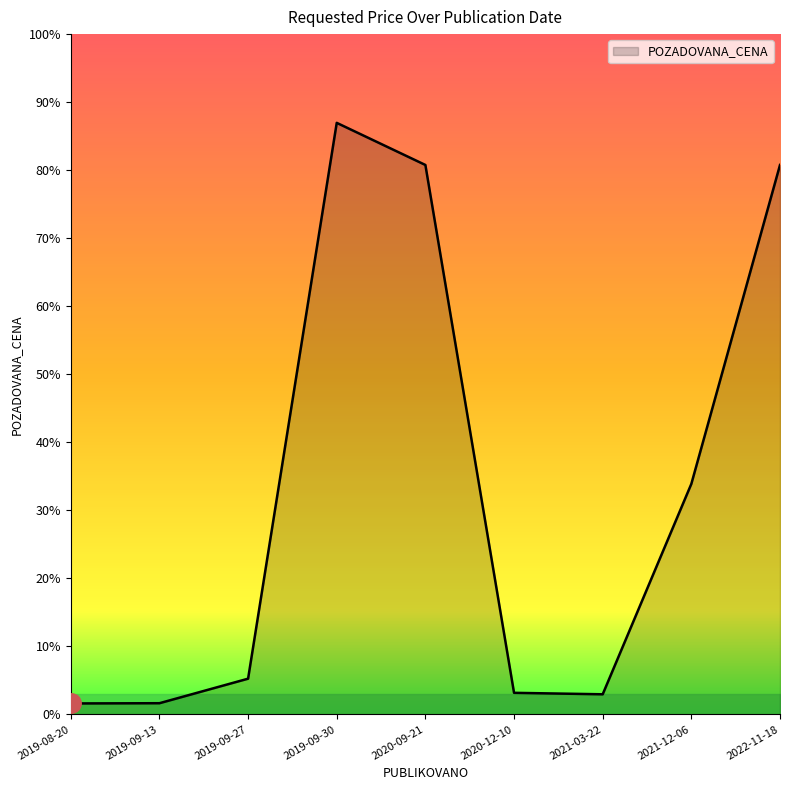

Approximately how many times larger is the value at 2019-08-20 compared to 2021-03-22?

0.5